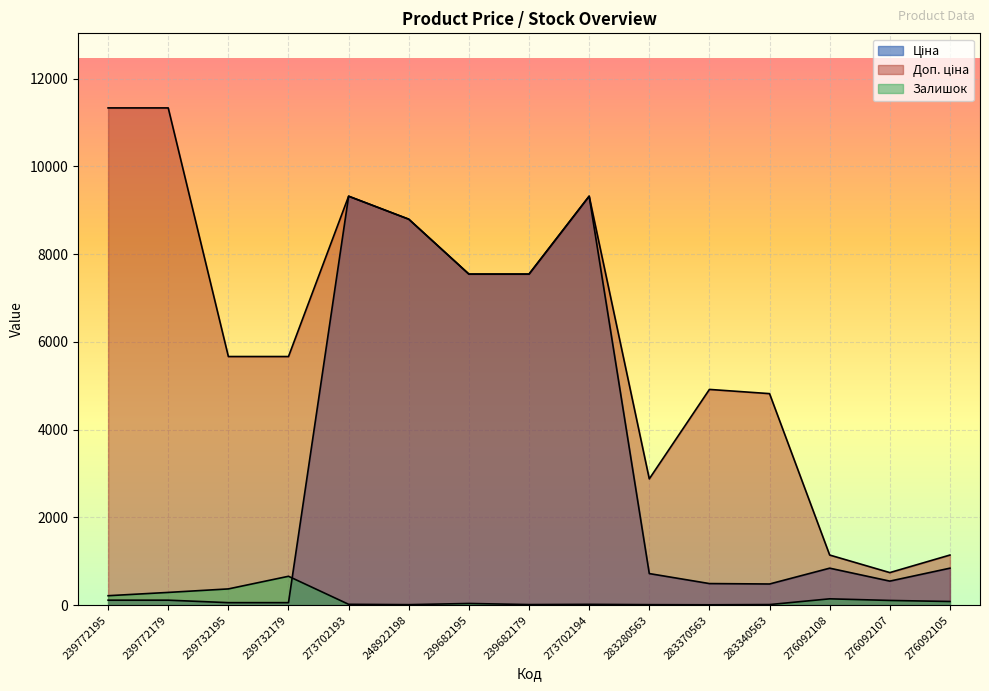

Reading right to left, what are all the values shown in this chart?

Ціна: 842.8	547.8	842.8	482.1	491.7	719.6	9321.4	7545.9	7545.9	8797.6	9321.4	56.7	56.7	113.3	113.3
Доп. ціна: 1142.1	742.0	1142.1	4821.4	4917.4	2878.5	9321.4	7545.9	7545.9	8797.6	9321.4	5667.0	5667.0	11334.0	11334.0
Залишок: 83.0	107.0	144.0	13.0	8.0	11.0	18.0	13.0	38.0	11.0	19.0	658.0	370.0	290.0	215.0